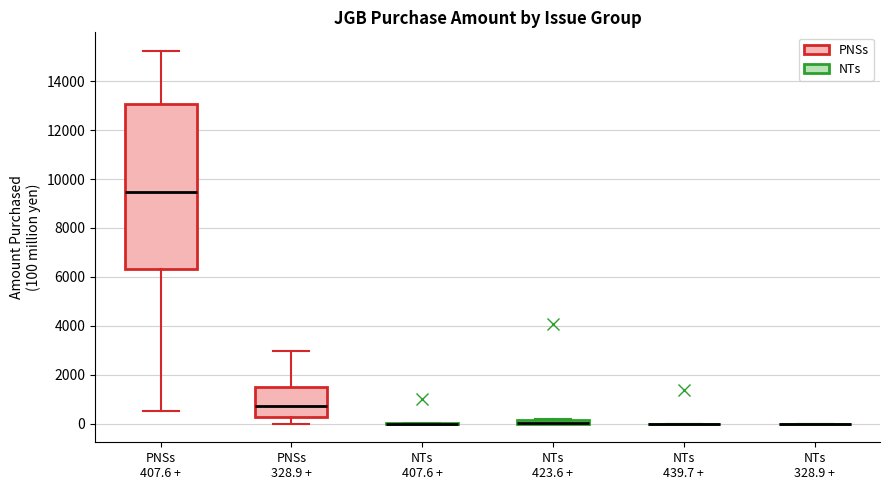

Comparing the boxes themselves (not the whiskers), which one is the tallest?

PNSs 407.6 +